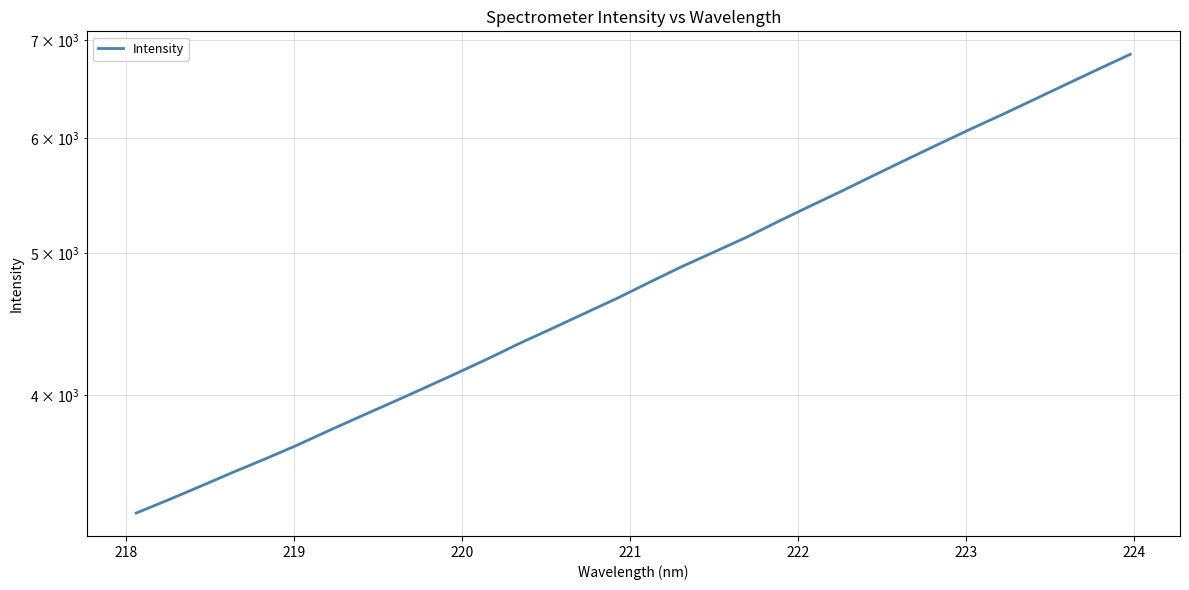

What is the value of the 24th point from the left?

5655.4